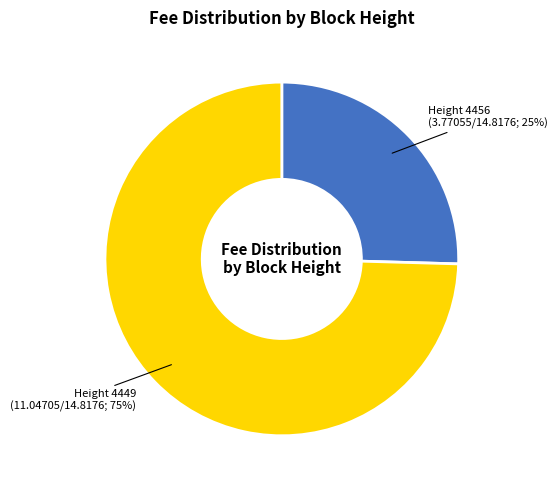

Count the number of slices in the pie.

2